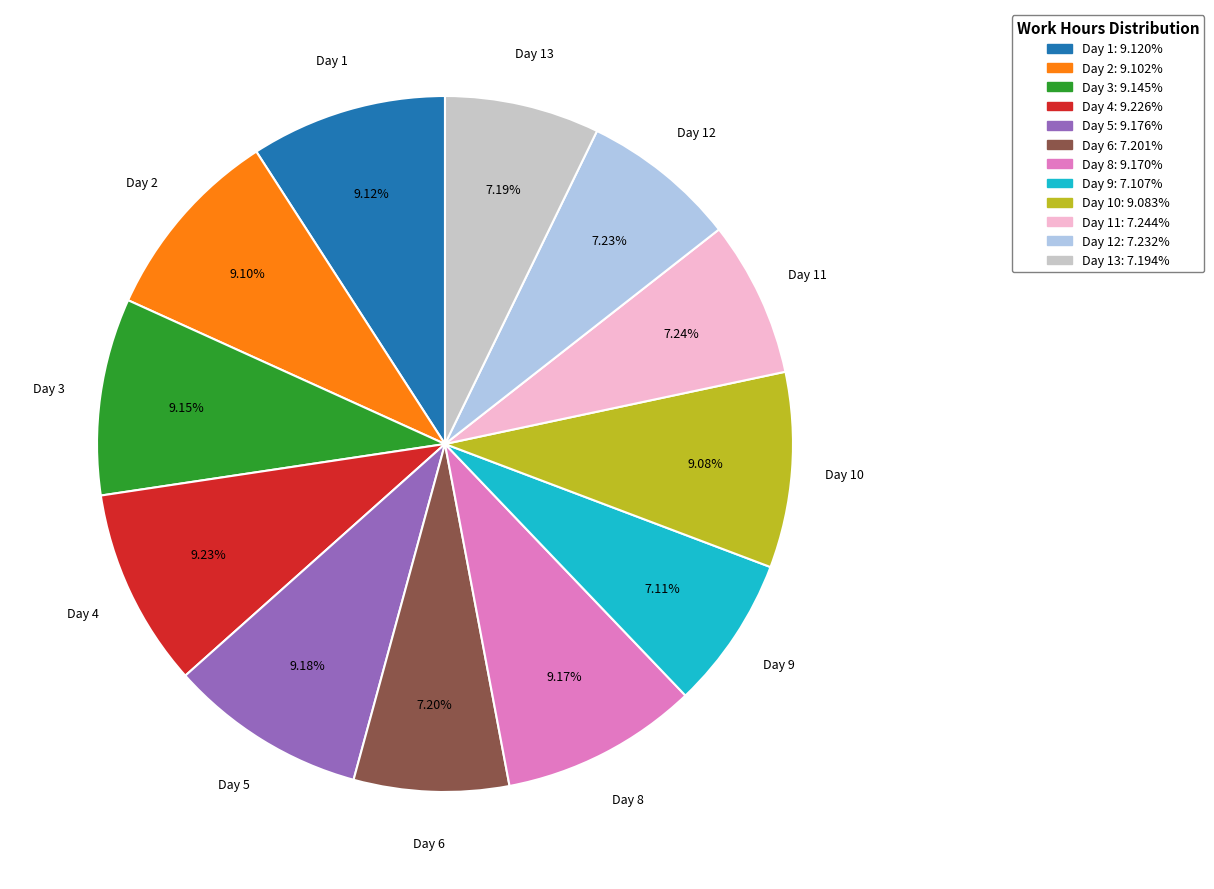

Is there a majority slice in this chart?

No